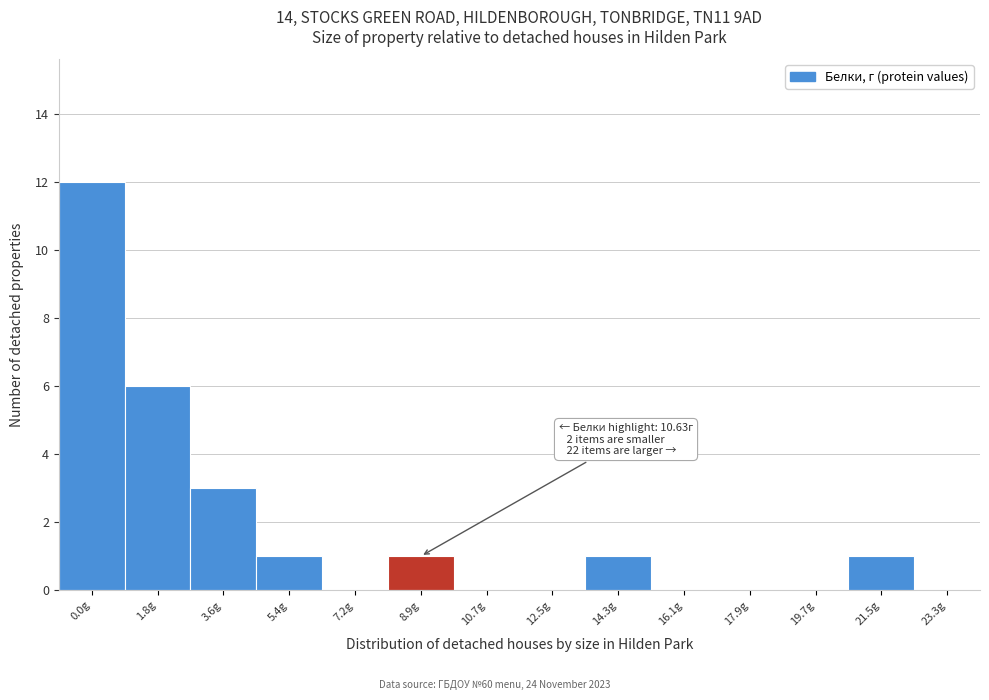

Reading left to right, list all the values displayed in this chart.

0.0g=12	1.8g=6	3.6g=3	5.4g=1	7.2g=0	8.9g=1	10.7g=0	12.5g=0	14.3g=1	16.1g=0	17.9g=0	19.7g=0	21.5g=1	23.3g=0